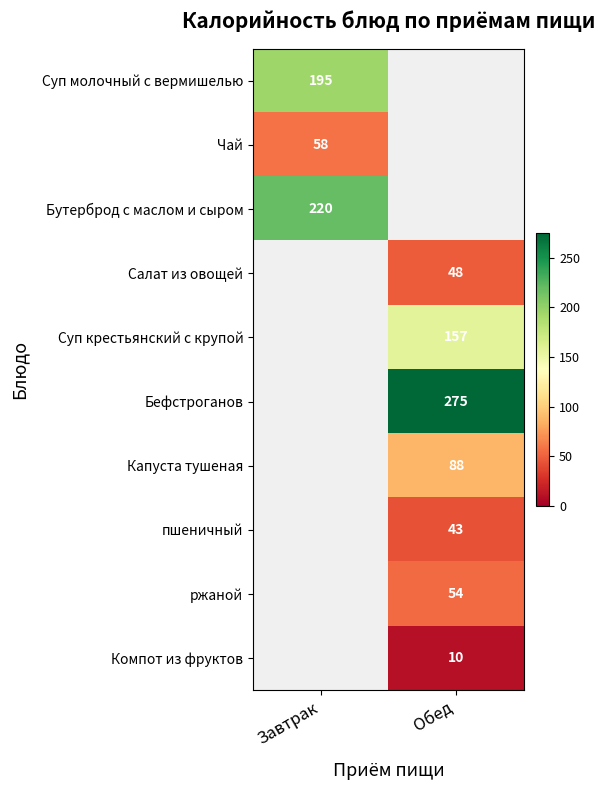

The Компот из фруктов series shows 10 at Обед. True or false?

True